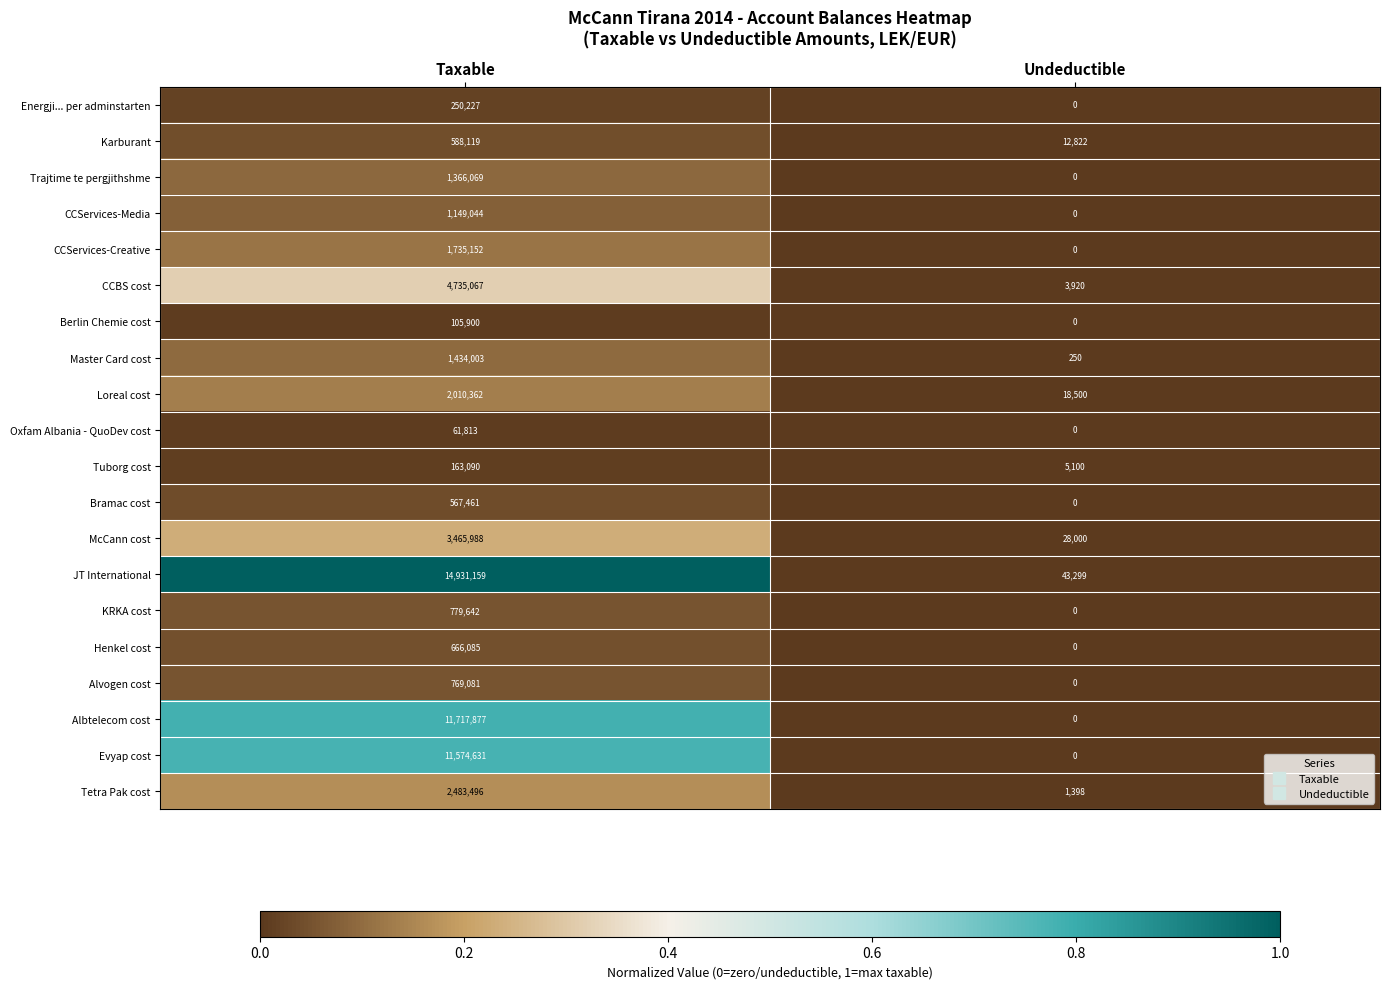

Rank the series by their maximum value, from highest to lowest.

JT International, Albtelecom cost, Evyap cost, CCBS cost, McCann cost, Tetra Pak cost, Loreal cost, CCServices-Creative, Master Card cost, Trajtime te pergjithshme, CCServices-Media, KRKA cost, Alvogen cost, Henkel cost, Karburant, Bramac cost, Energji... per adminstarten, Tuborg cost, Berlin Chemie cost, Oxfam Albania - QuoDev cost